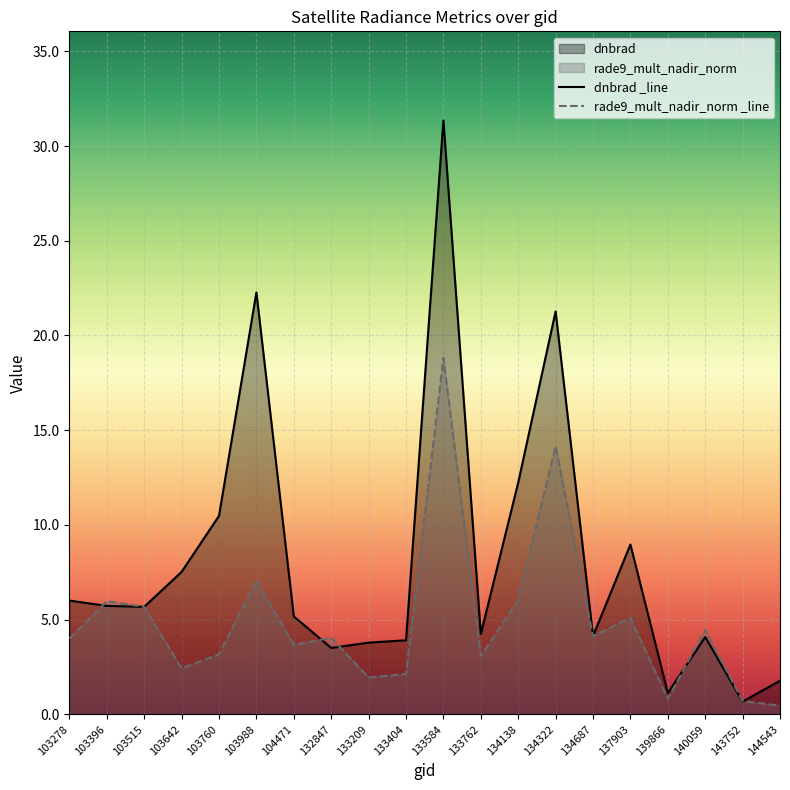

How many times do rade9_mult_nadir_norm _line and dnbrad _line cross each other?

6